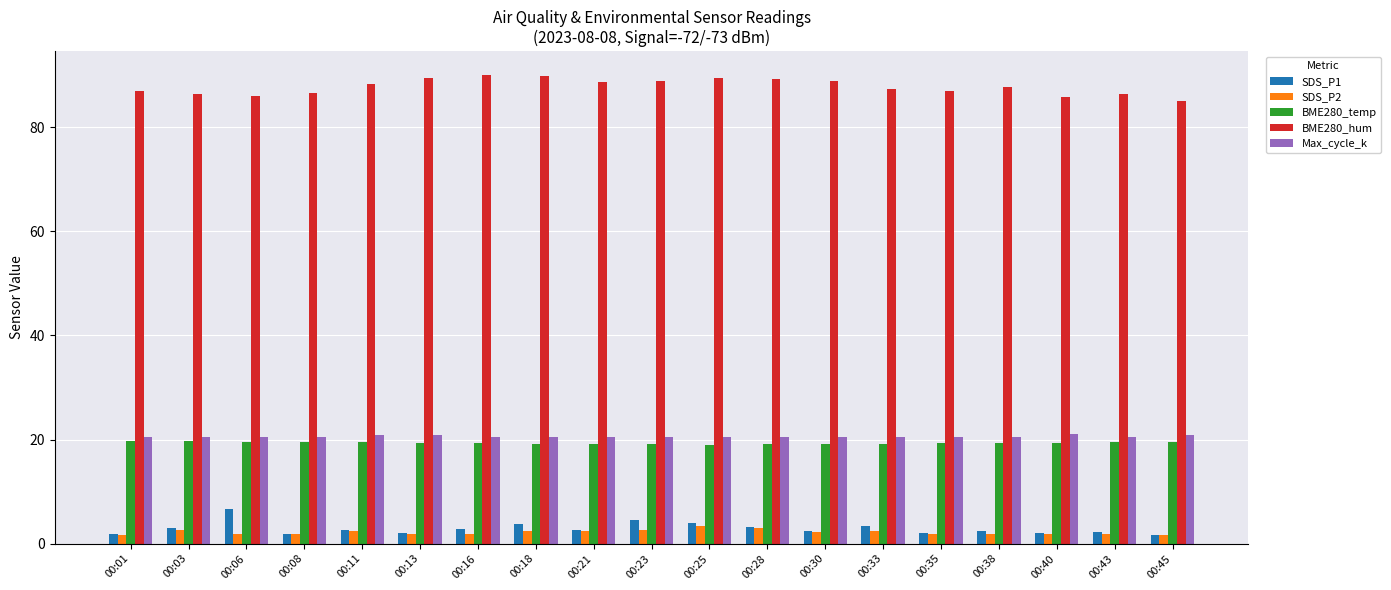

What is the sum of all Max_cycle_k values?

390.3